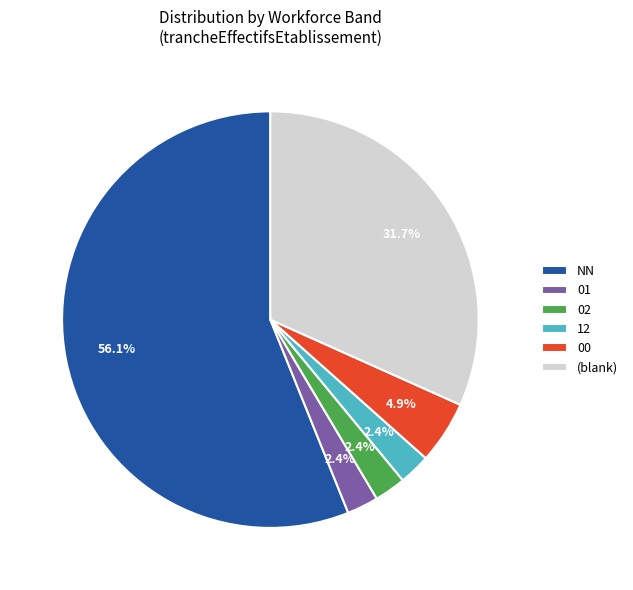

Is it true that 00 is 40% of the pie?

False